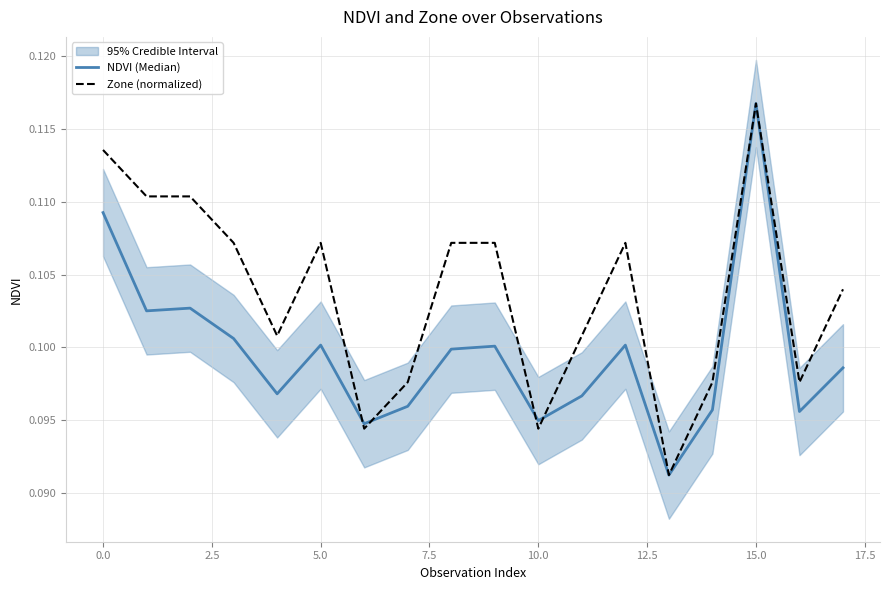

How many intersections are there between NDVI (Median) and Zone (normalized)?

4